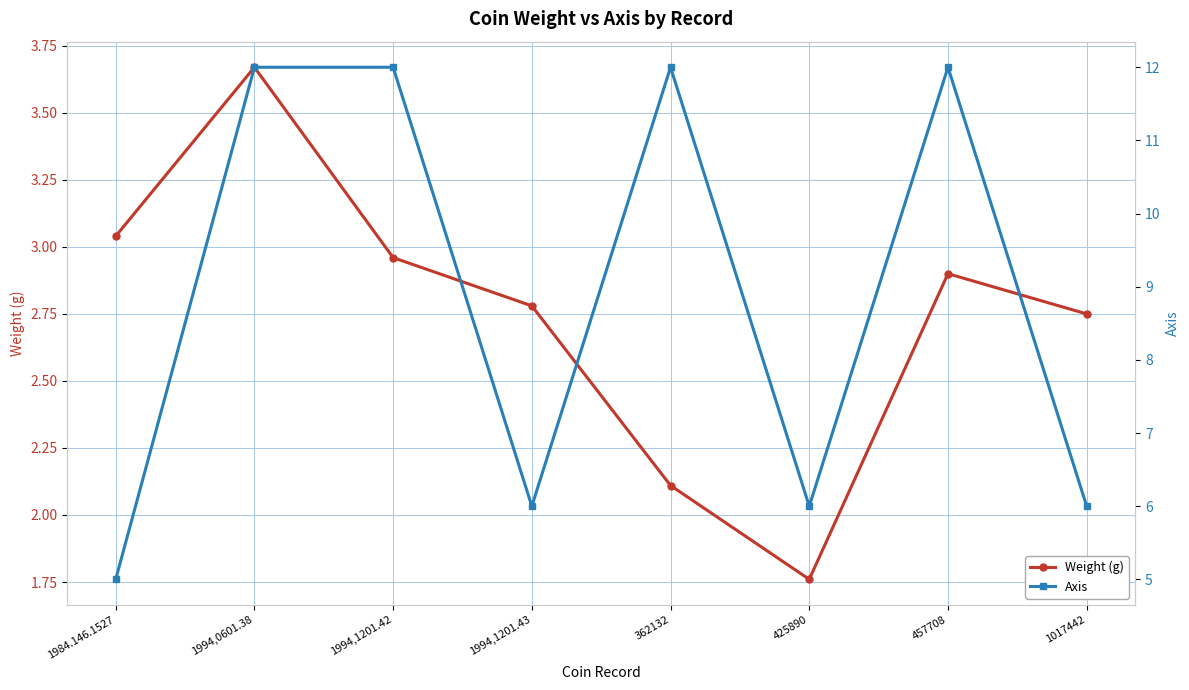

In Axis, how many points are higher than both neighbors (excluding endpoints)?

2